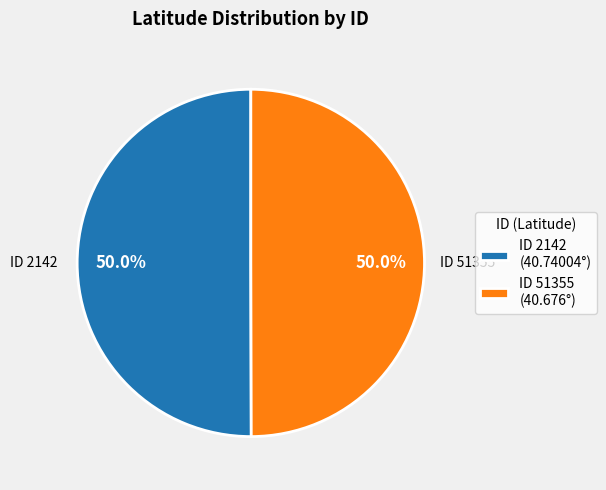

What is the total percentage of ID 2142 (40.74004°) and ID 51355 (40.676°)?

100.0%